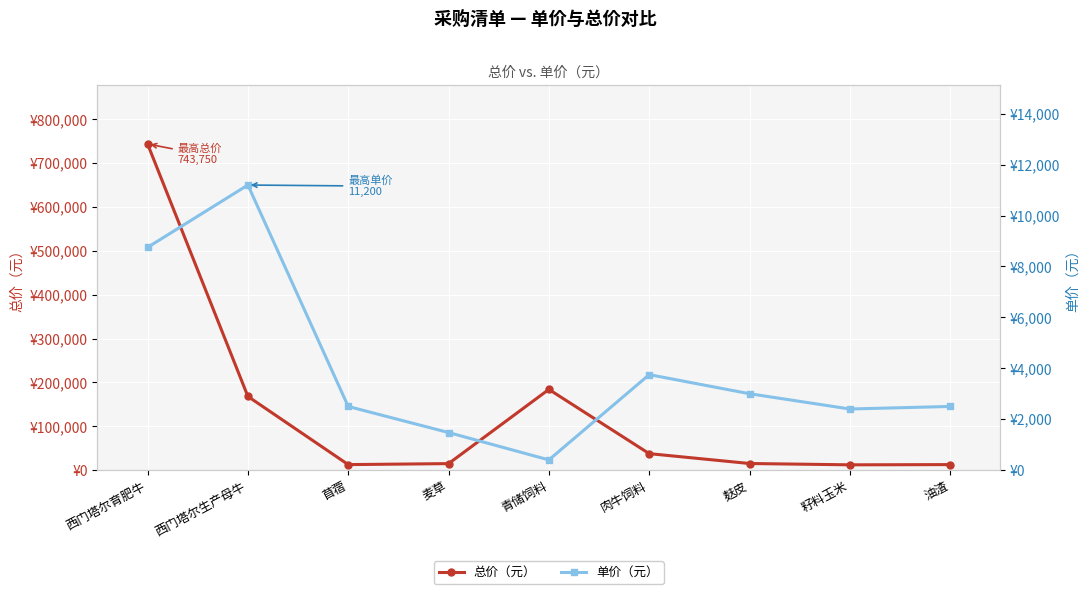

How many interior local valleys does the 总价（元） series have?

2